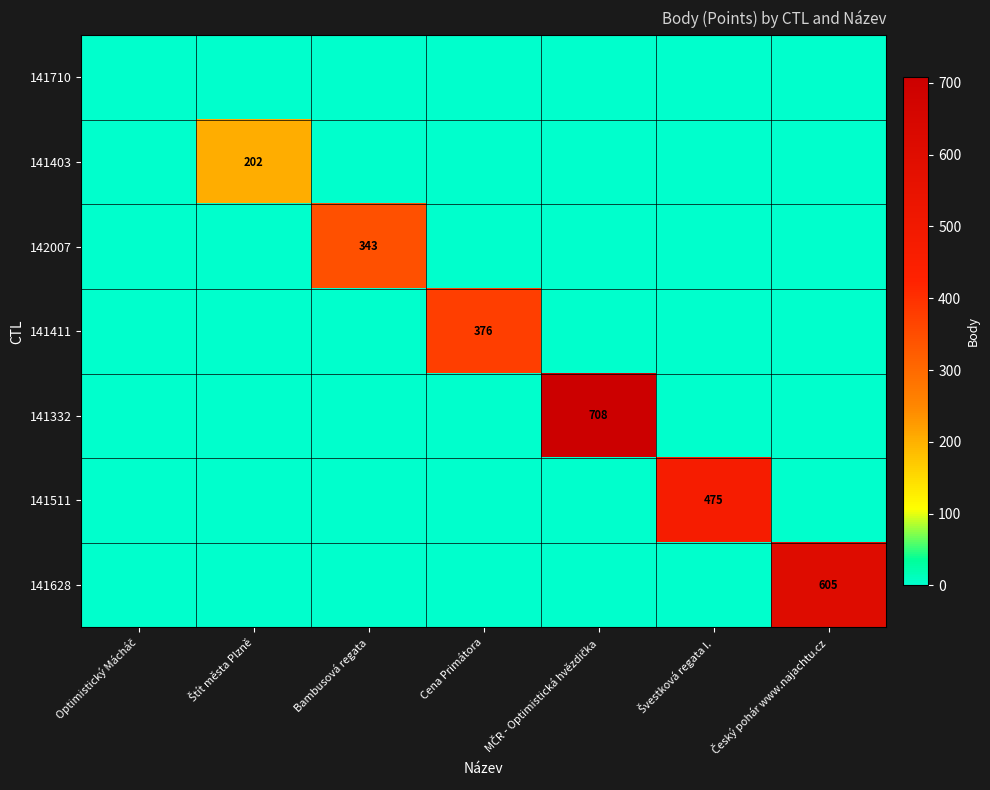

The value of 142007 at Bambusová regata is 343. True or false?

True